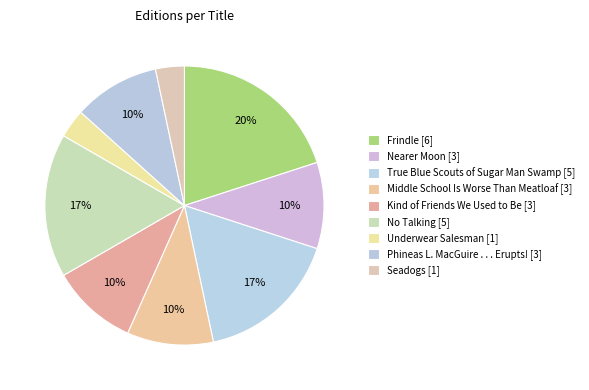

True or false: No Talking accounts for 26% of the total.

False